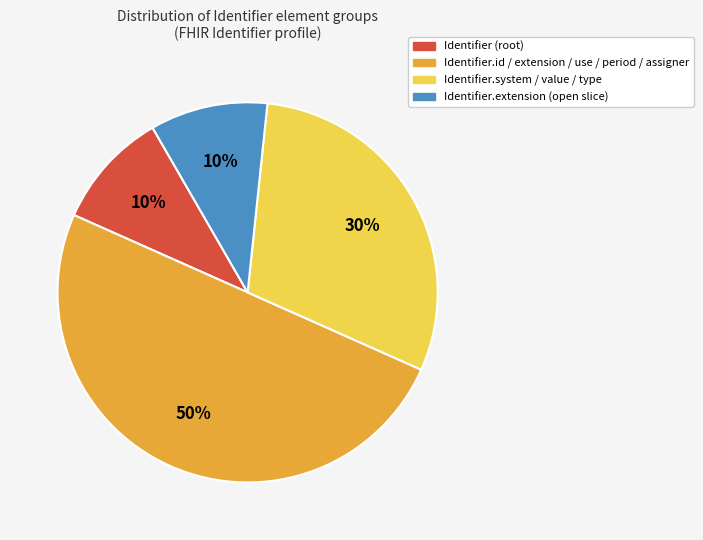

To the nearest percent, what is the average slice percentage?

25%